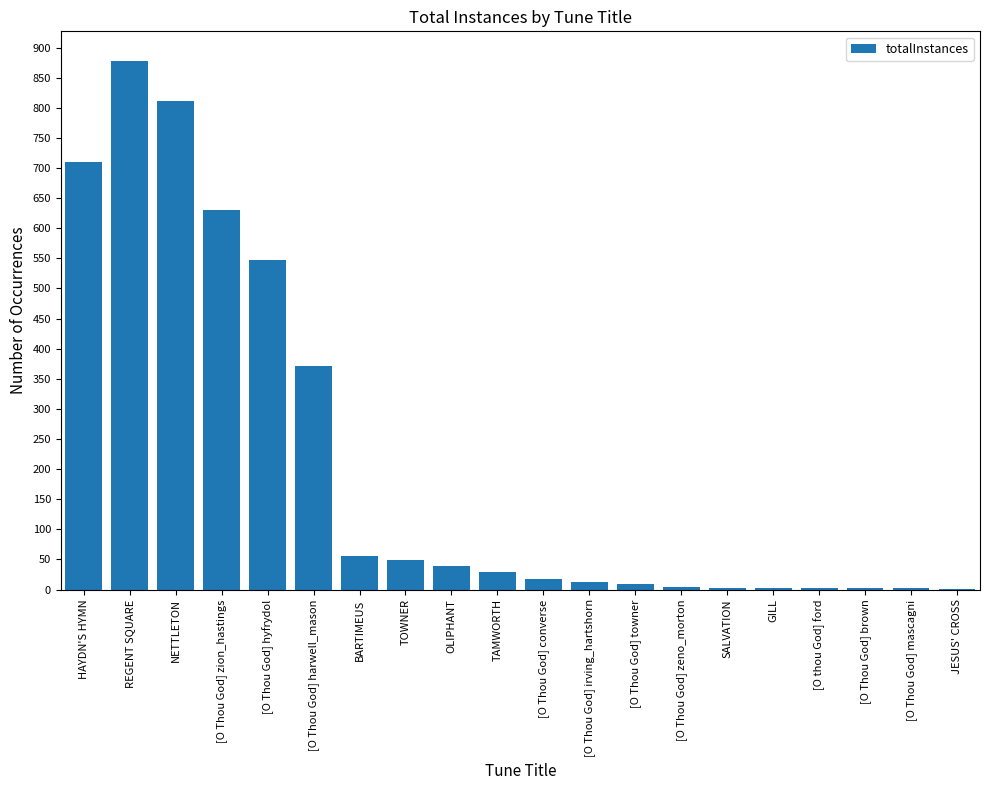

Which category has the highest value across all series?

REGENT SQUARE